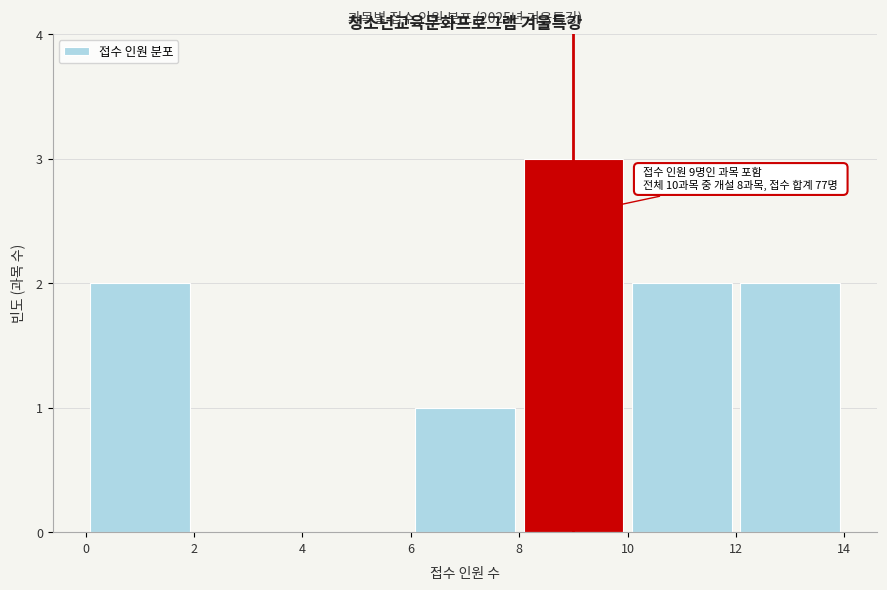

Which range on the x-axis has the tallest bar?

8 to 10